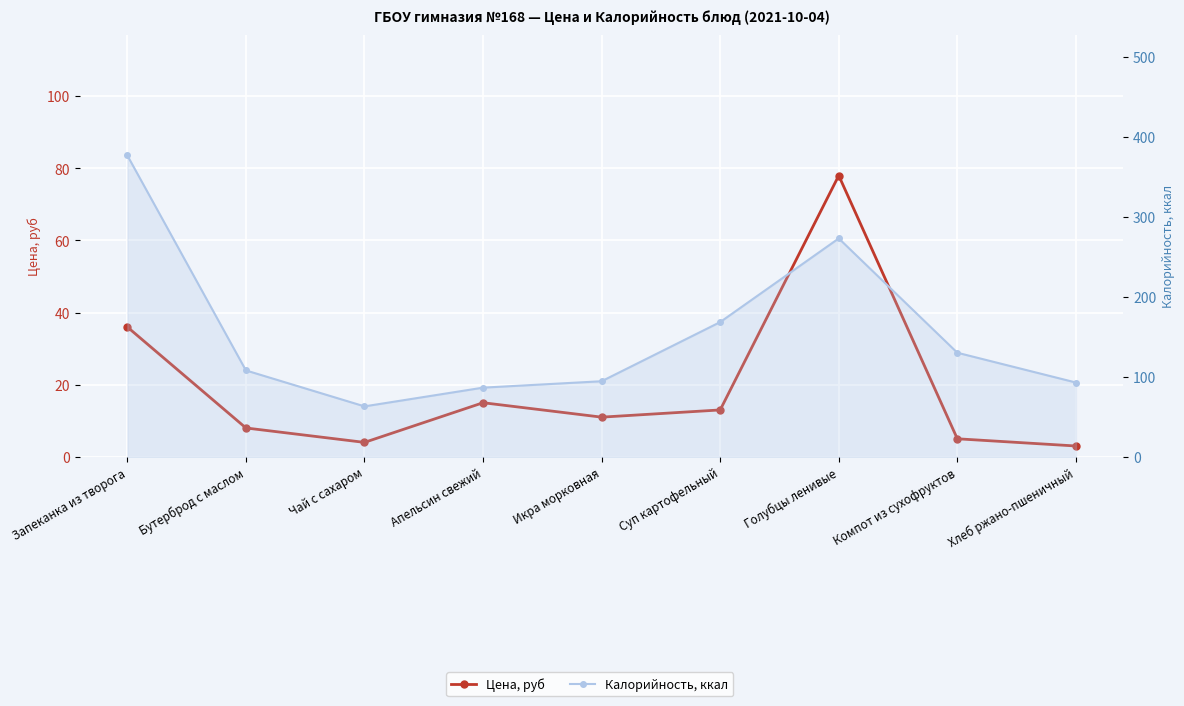

True or false: Цена, руб has more than 2 interior local peaks.

False